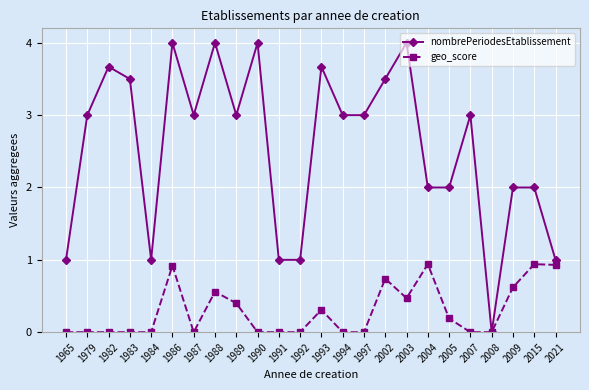

Reading right to left, list all the values displayed in this chart.

nombrePeriodesEtablissement: 1.0	2.0	2.0	0.0	3.0	2.0	2.0	4.0	3.5	3.0	3.0	3.7	1.0	1.0	4.0	3.0	4.0	3.0	4.0	1.0	3.5	3.7	3.0	1.0
geo_score: 0.9	0.9	0.6	0.0	0.0	0.2	0.9	0.5	0.7	0.0	0.0	0.3	0.0	0.0	0.0	0.4	0.6	0.0	0.9	0.0	0.0	0.0	0.0	0.0